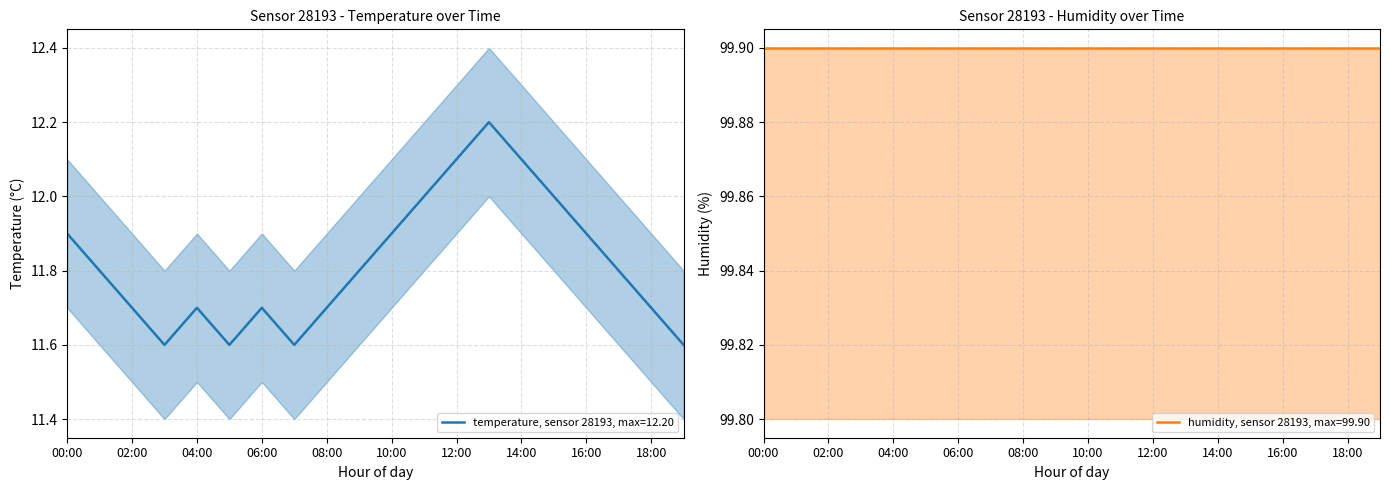

List the labels in order of value, largest first.

13:00, 12:00, 14:00, 11:00, 15:00, 00:00, 10:00, 16:00, 01:00, 09:00, 17:00, 02:00, 04:00, 06:00, 08:00, 18:00, 03:00, 05:00, 07:00, 19:00